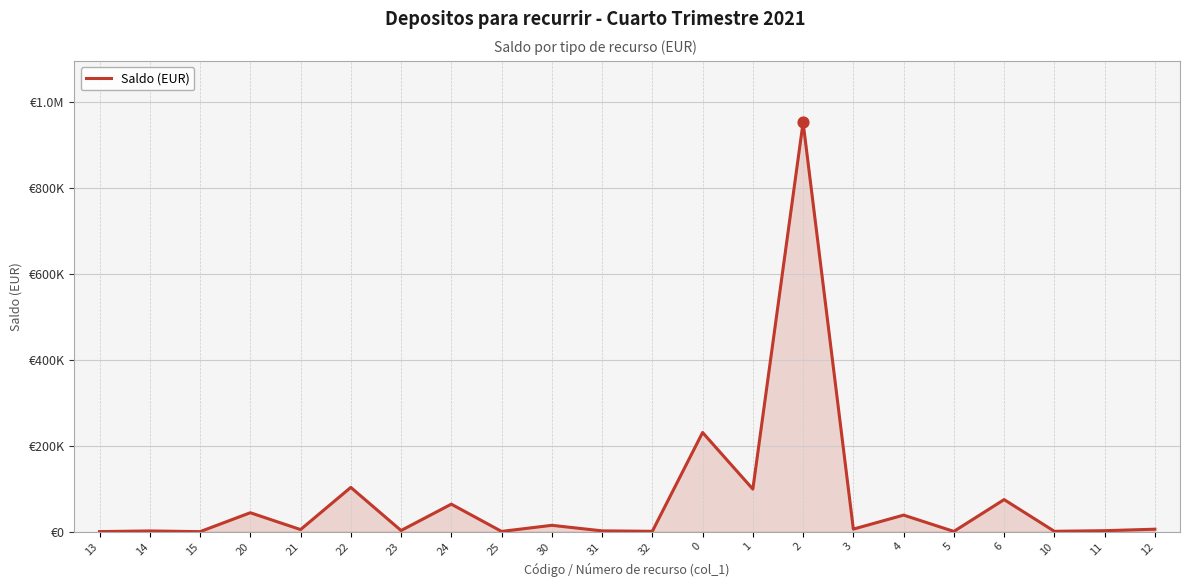

Which has a higher value, 22 or 24?

22